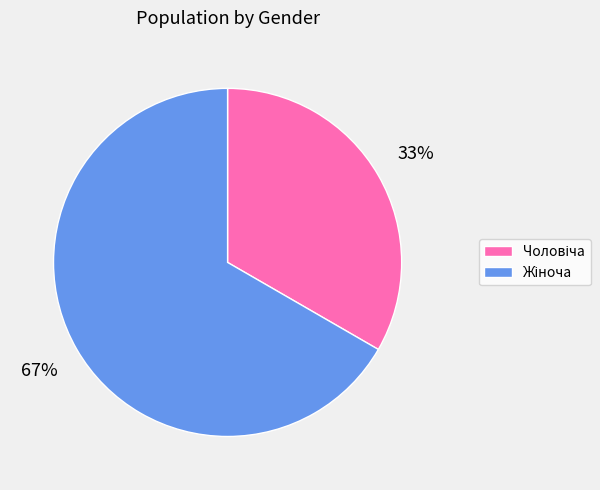

To the nearest percent, what is the average slice percentage?

50%